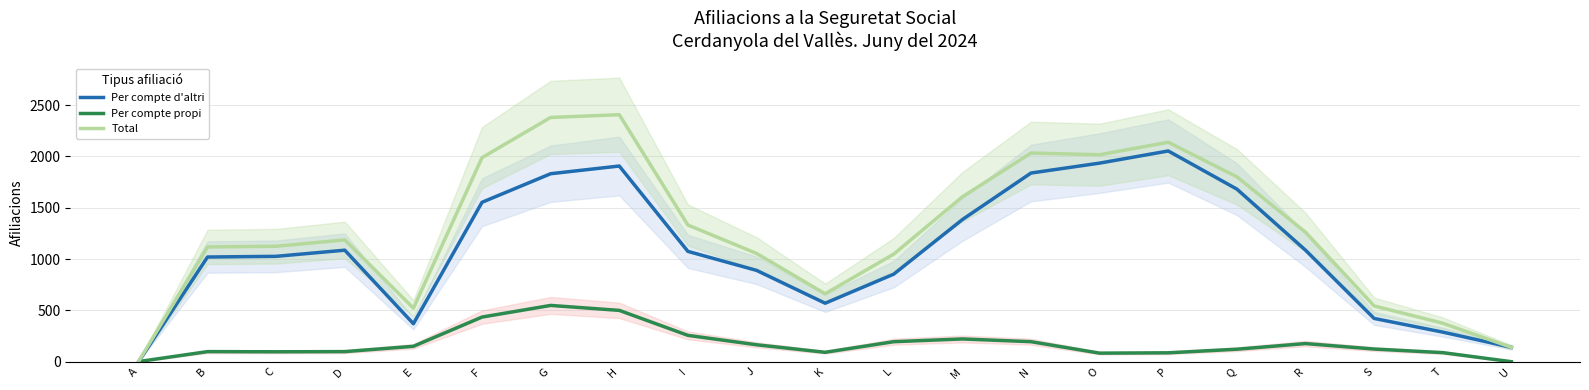

True or false: Per compte d'altri has a value of 1838.3 at N.

True